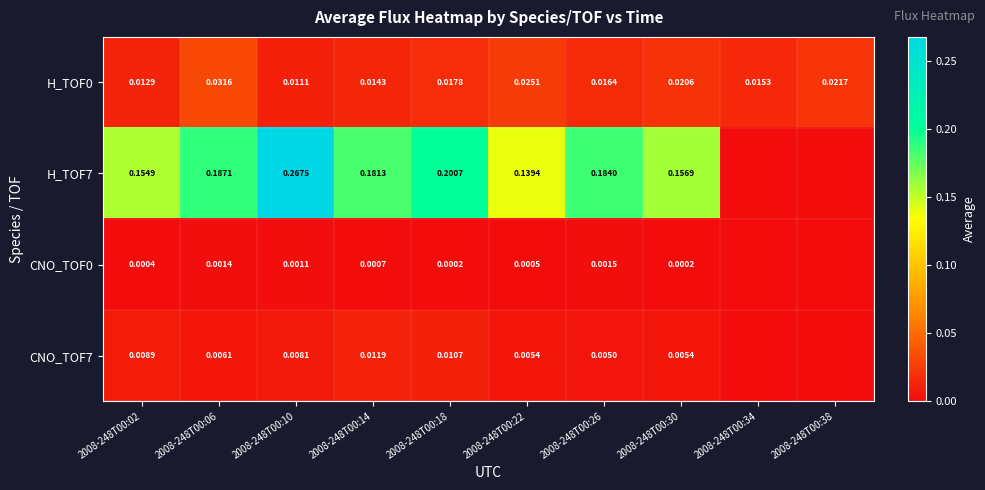

The value of CNO_TOF7 at 2008-248T00:18 is 0.0. True or false?

True